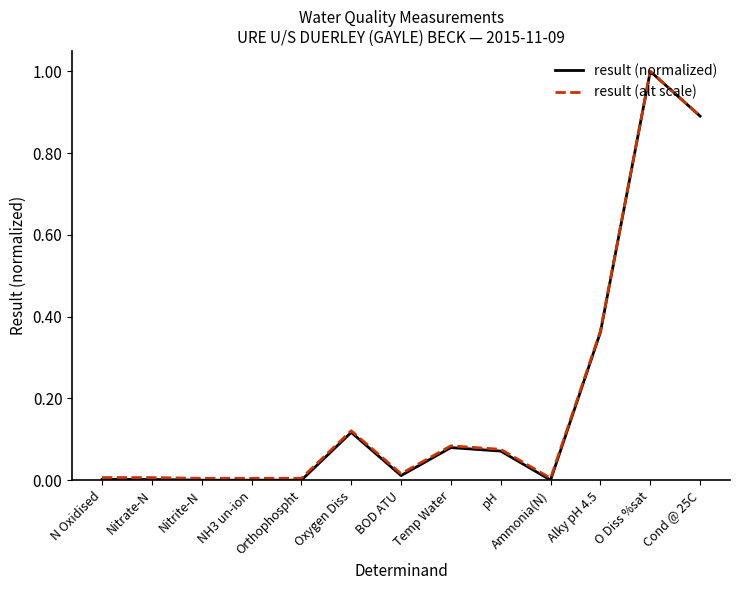

Is the value of result (alt scale) at Ammonia(N) greater than the value of result (normalized) at Cond @ 25C?

No